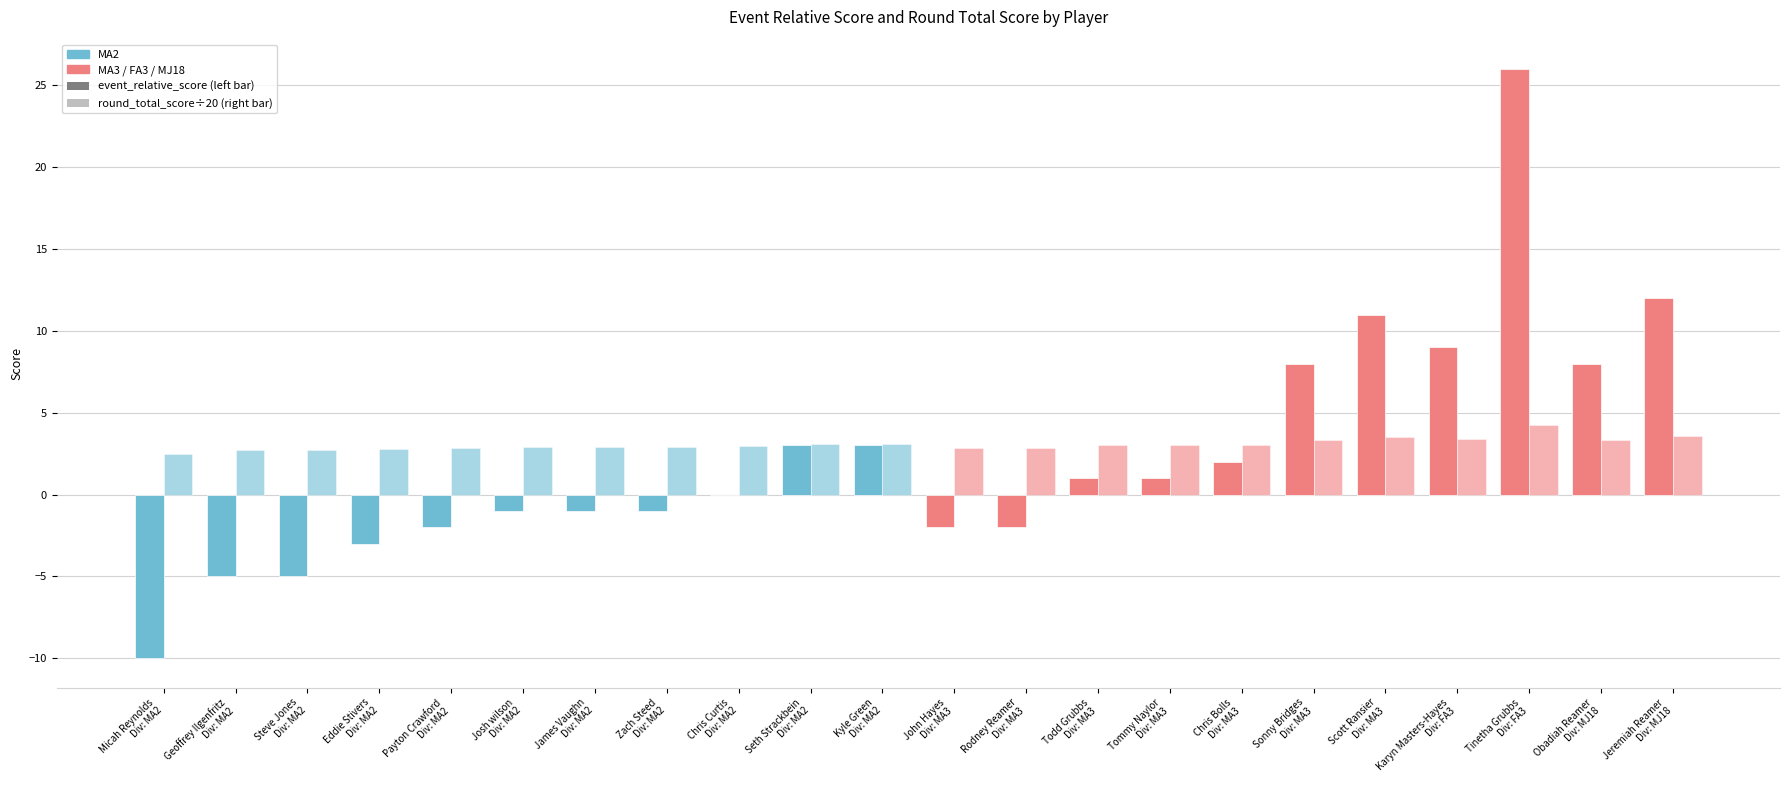

How many groups of bars are there?

22